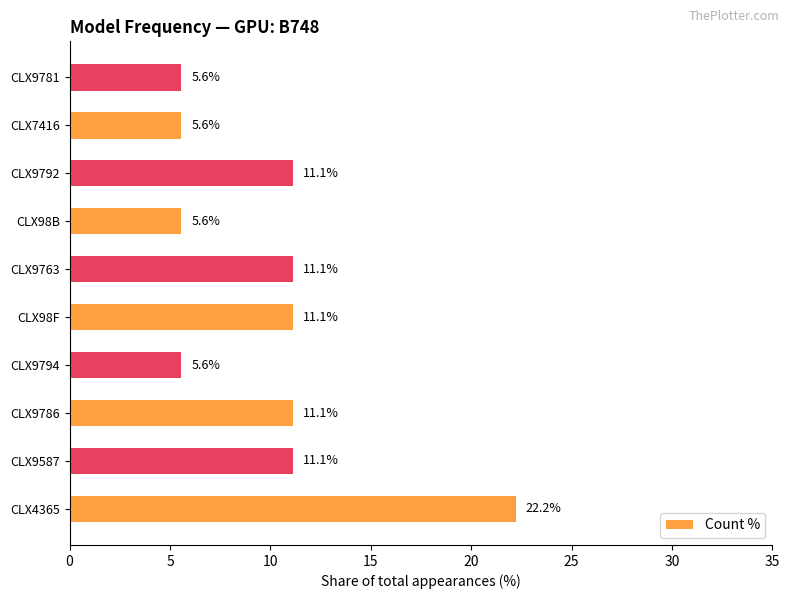

What value does the data have at CLX9763?

11.1